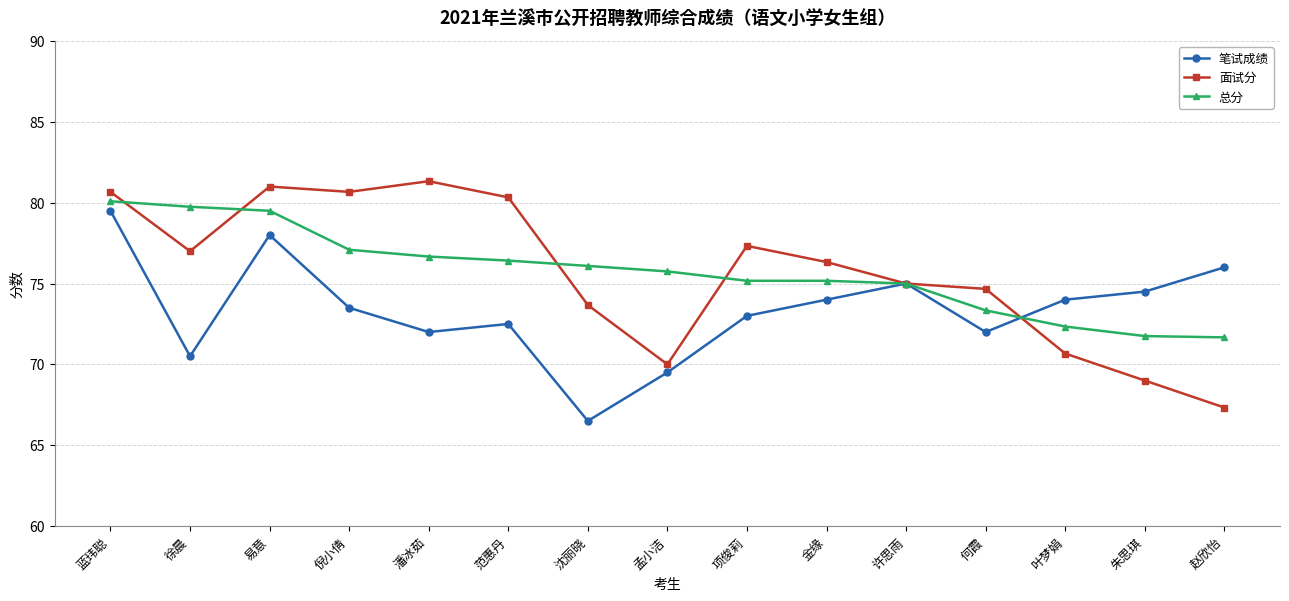

What is the difference between the highest and lowest values at 何霞?

2.7